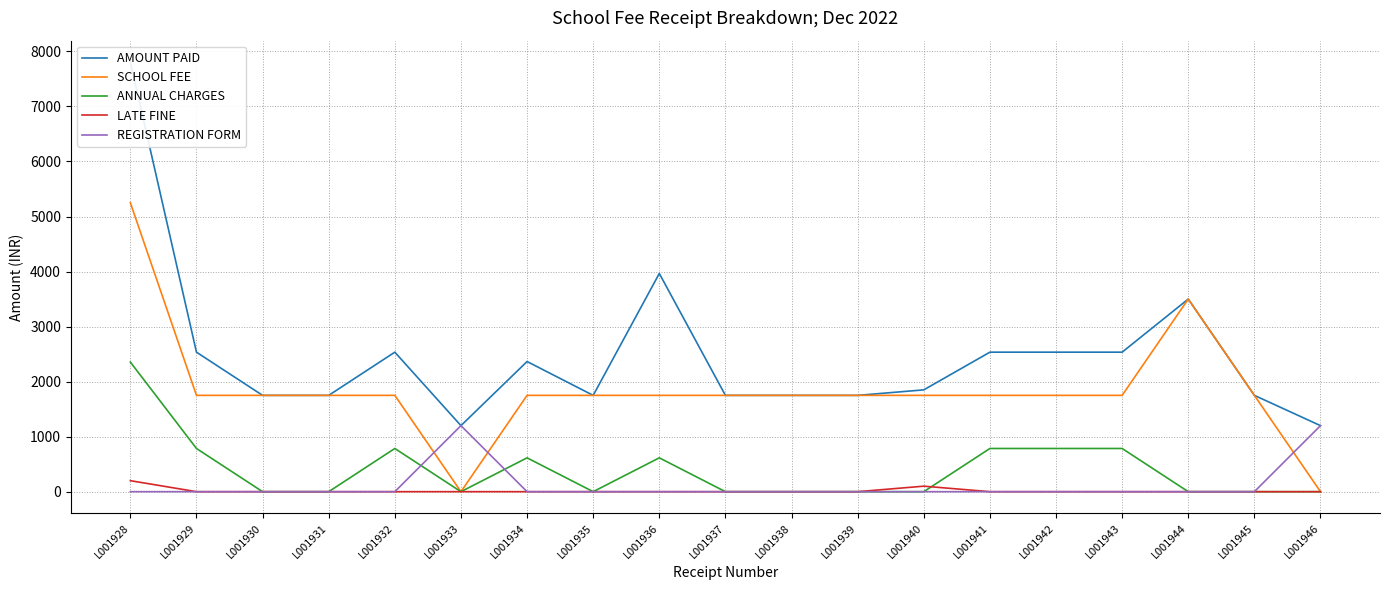

At which label does AMOUNT PAID first exceed 1850?

L001928